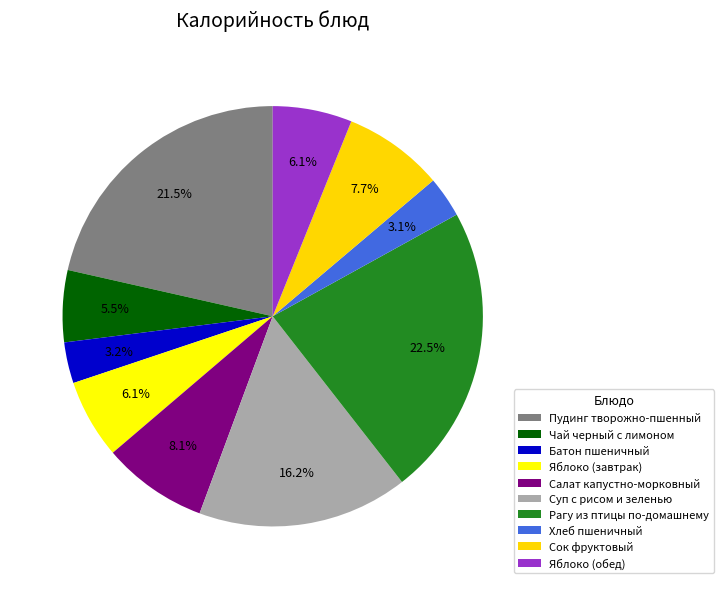

What portion of the pie excludes Сок фруктовый?

92.3%